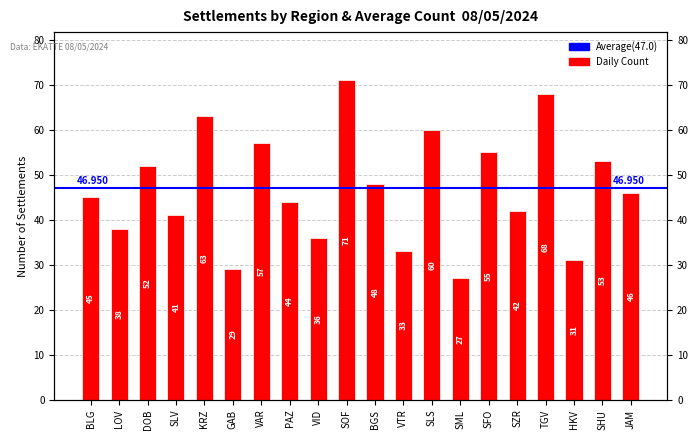

What is the change in value from BLG to VAR?

+12